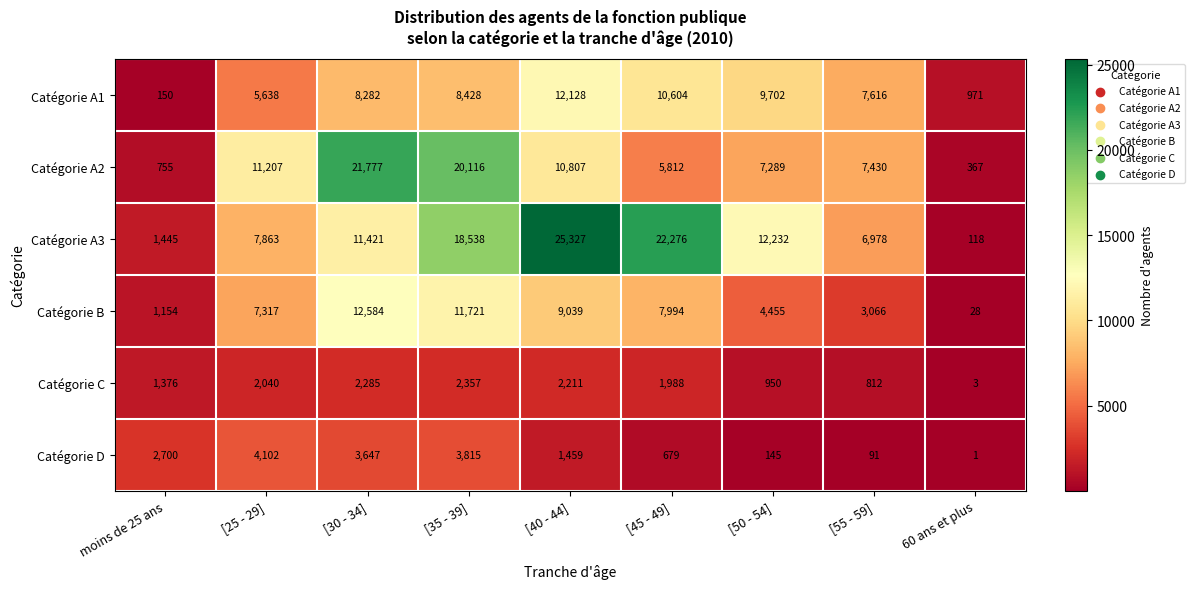

How many data points does each series have?

9